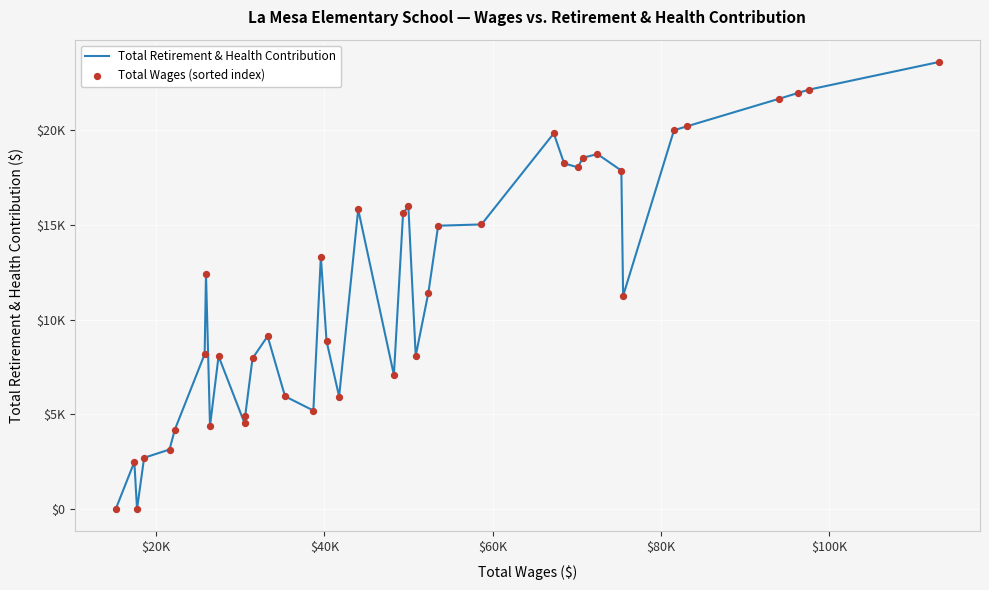

Does the chart have visible grid lines?

Yes